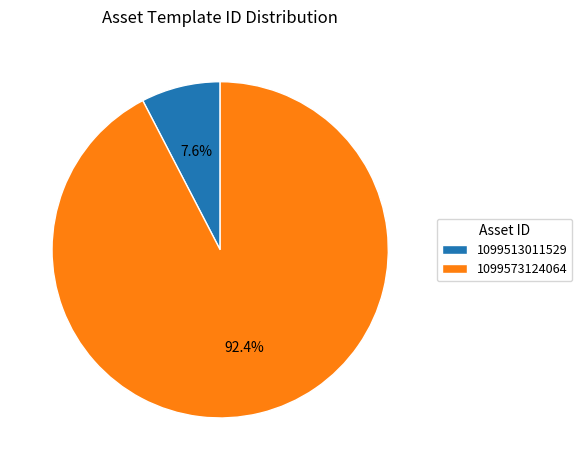

How many segments does this pie chart have?

2